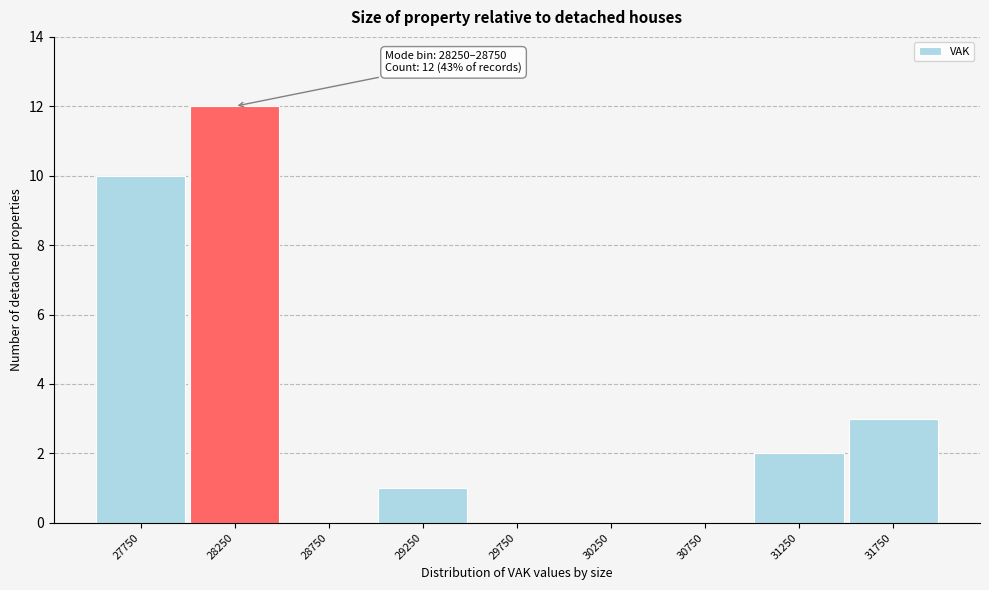

Reading left to right, list all the values displayed in this chart.

27750=10	28250=12	28750=0	29250=1	29750=0	30250=0	30750=0	31250=2	31750=3